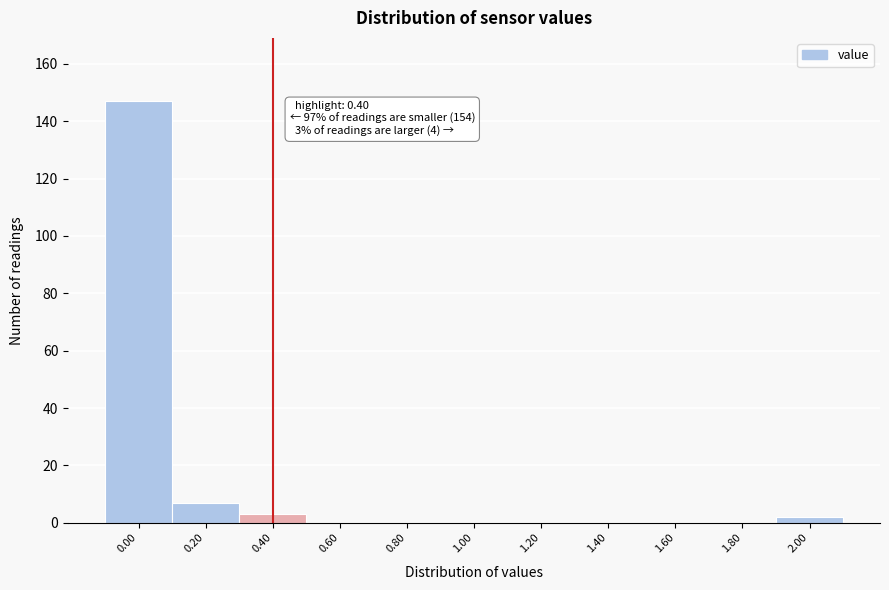

Reading left to right, what are all the values shown in this chart?

0.00=147	0.20=7	0.40=3	0.60=0	0.80=0	1.00=0	1.20=0	1.40=0	1.60=0	1.80=0	2.00=2